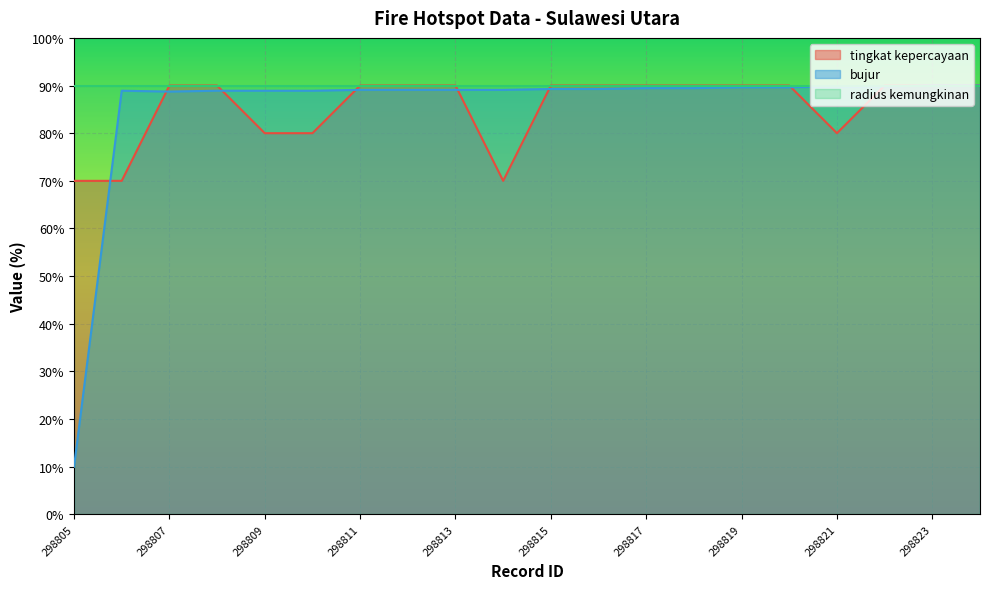

Which series has the largest total across all categories?

radius kemungkinan